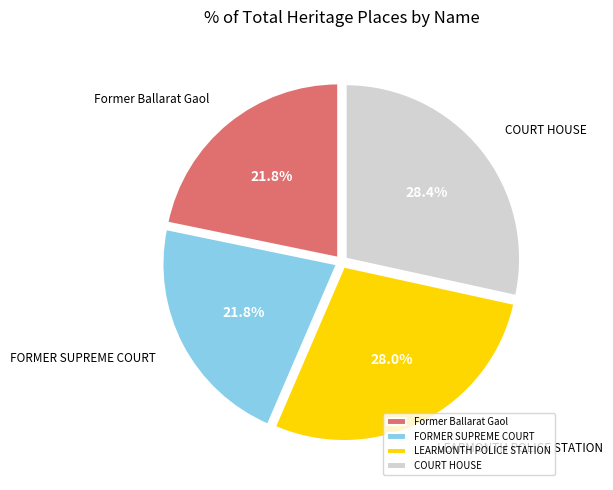

Approximately how many times larger is the value at COURT HOUSE compared to LEARMONTH POLICE STATION?

1.0